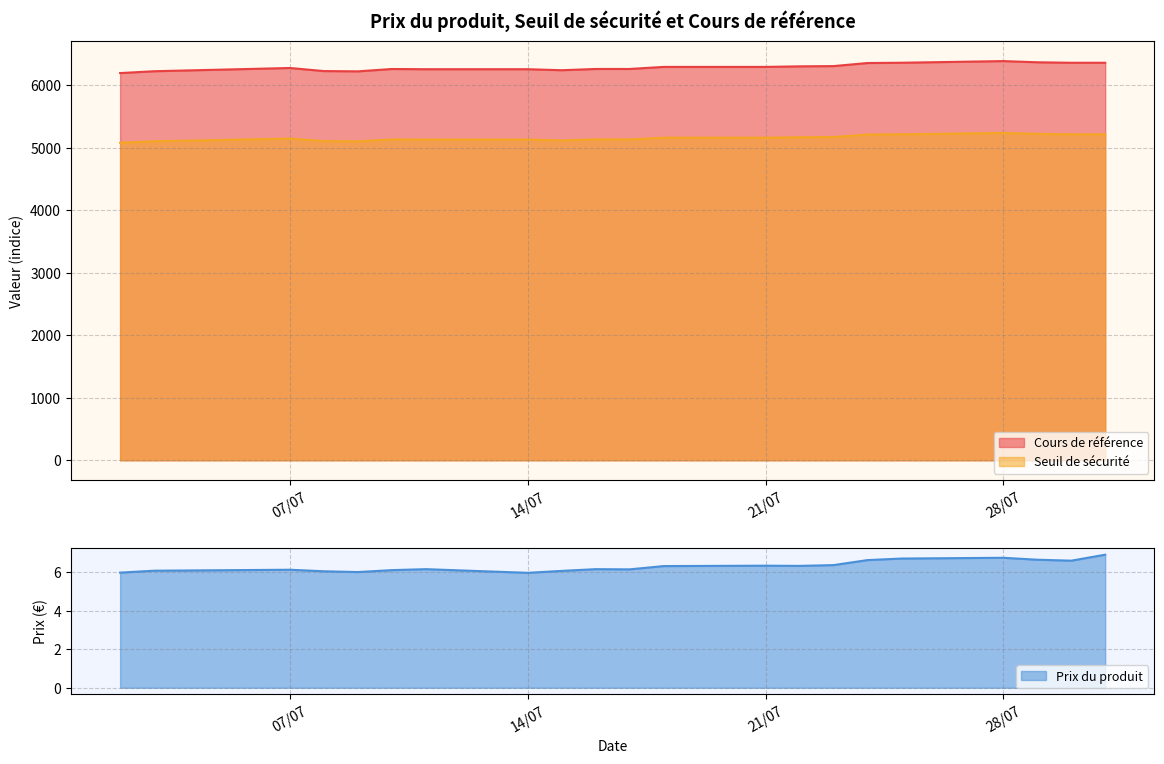

What is the difference between the maximum and minimum values in the Cours de référence series?

191.8